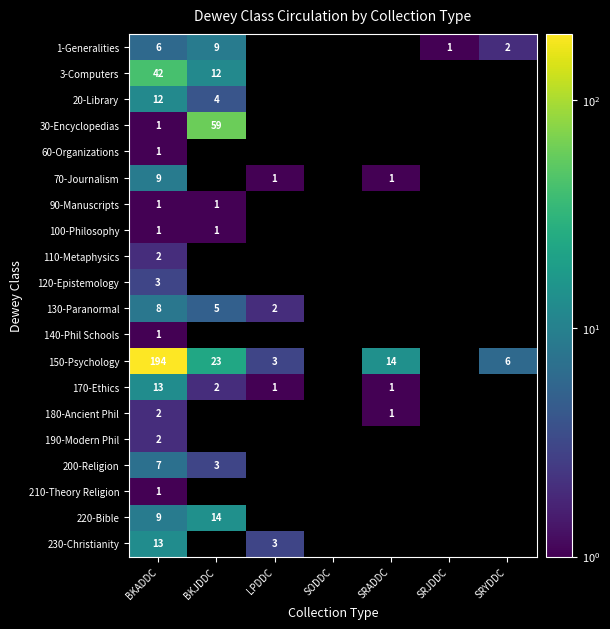

Is it true that 130-Paranormal equals 2 at BKADDC?

False